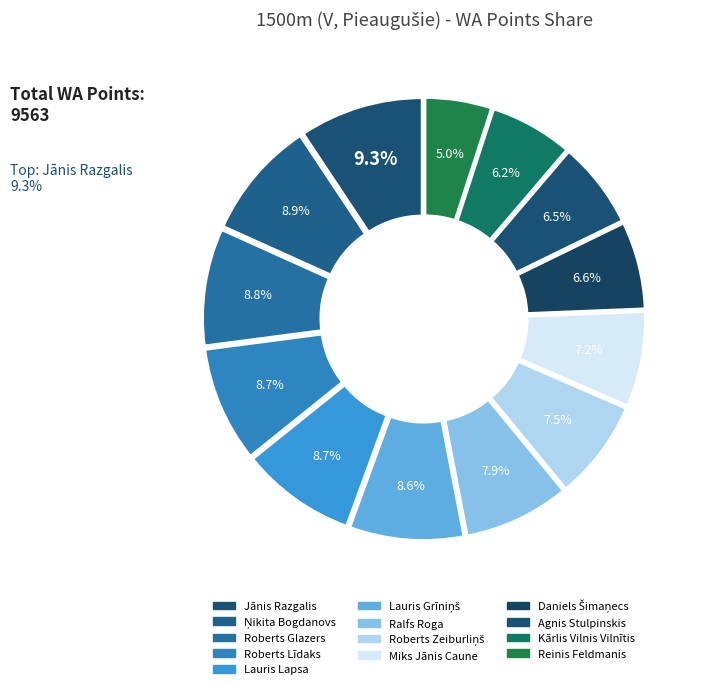

Count the number of slices in the pie.

13